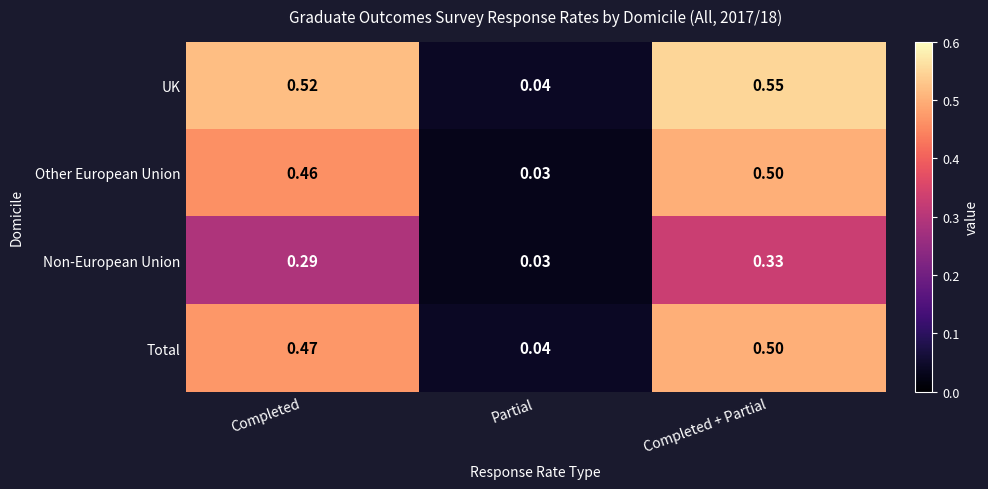

Which category has the lowest value across all series?

Partial